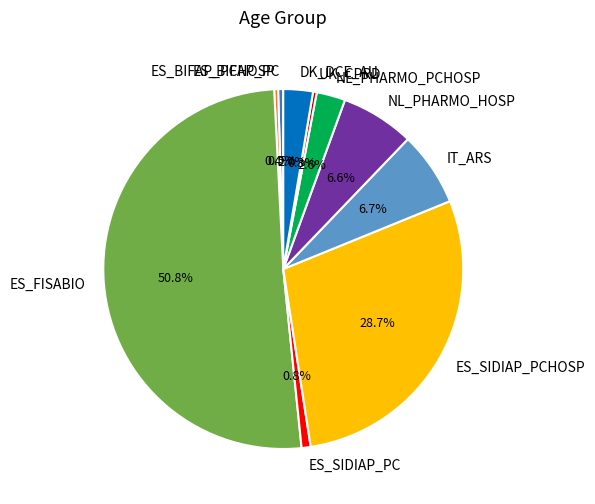

Do UK_CPRD and ES_FISABIO together represent more than half of the pie?

Yes